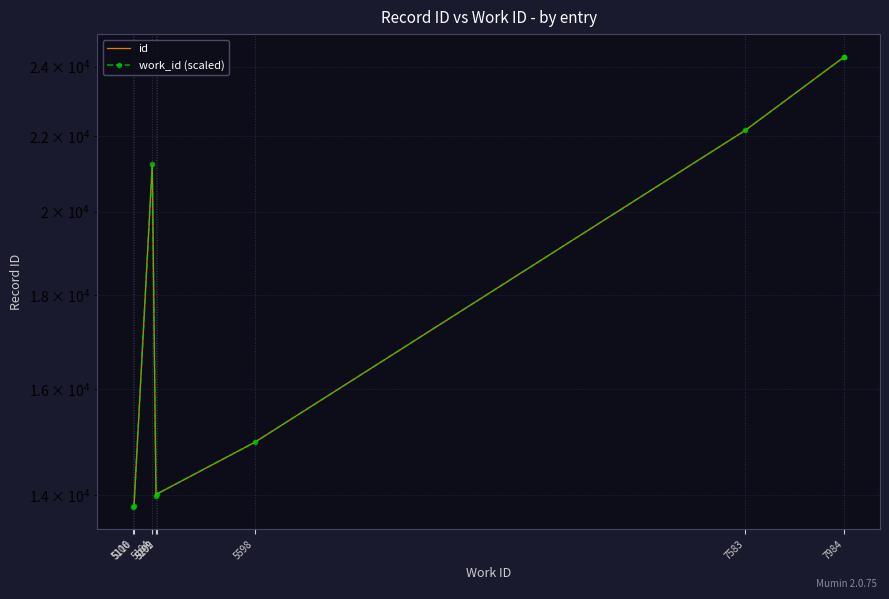

In id, how many points are lower than both neighbors (excluding endpoints)?

1